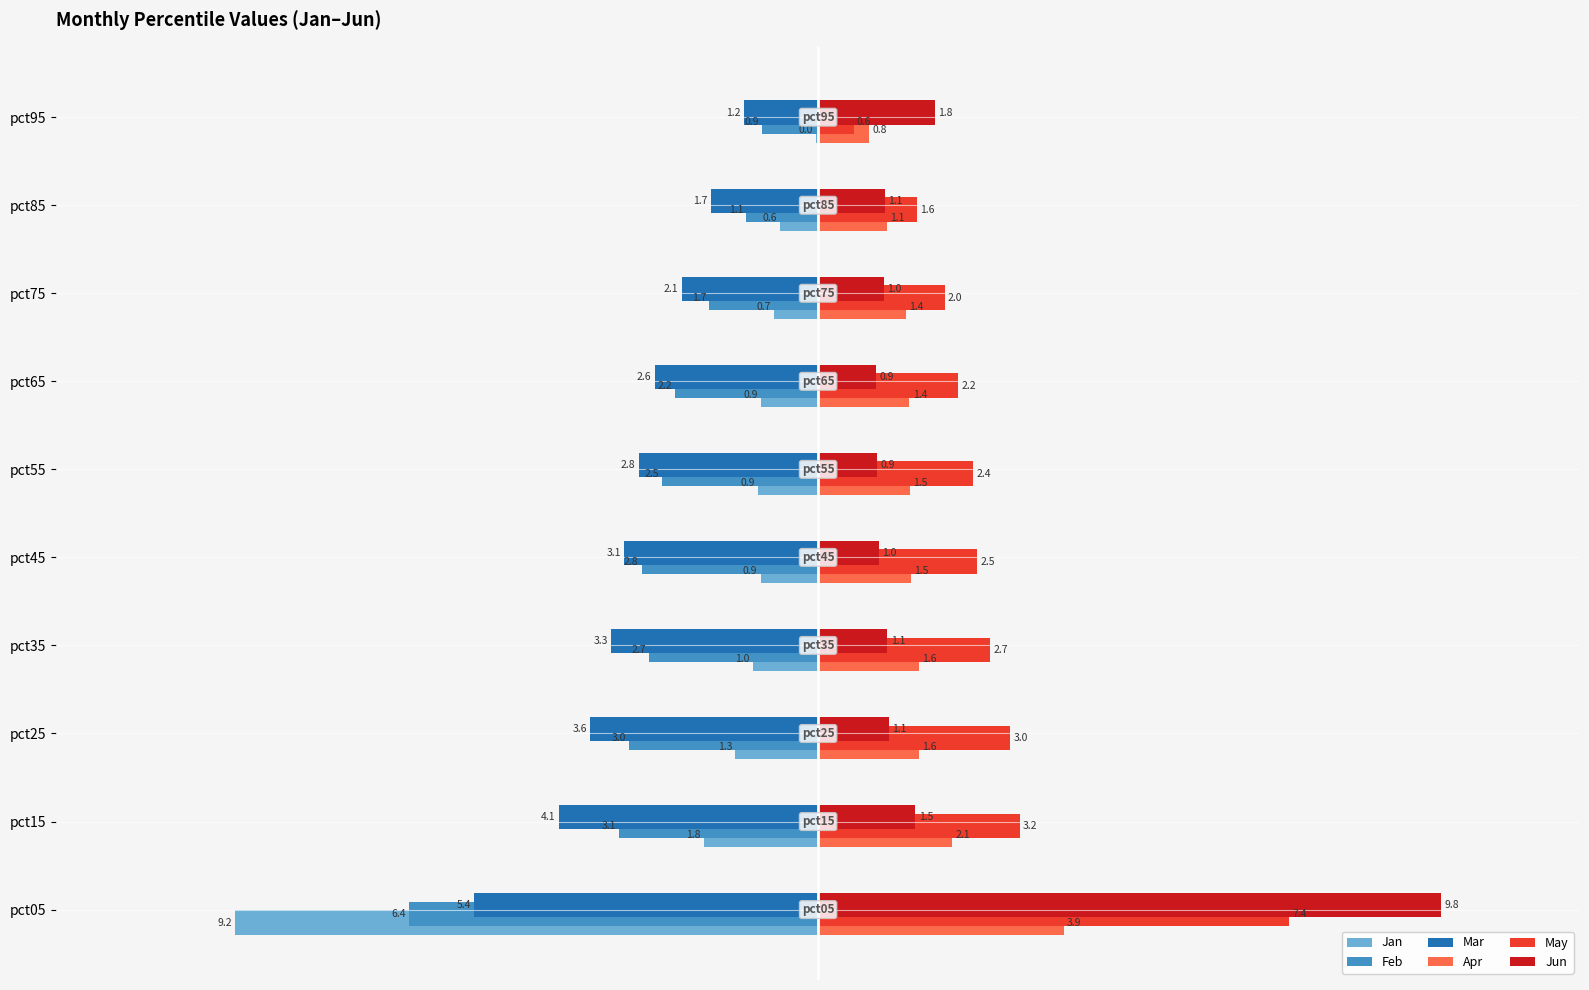

True or false: Feb has a value of -3.6 at pct45.

False